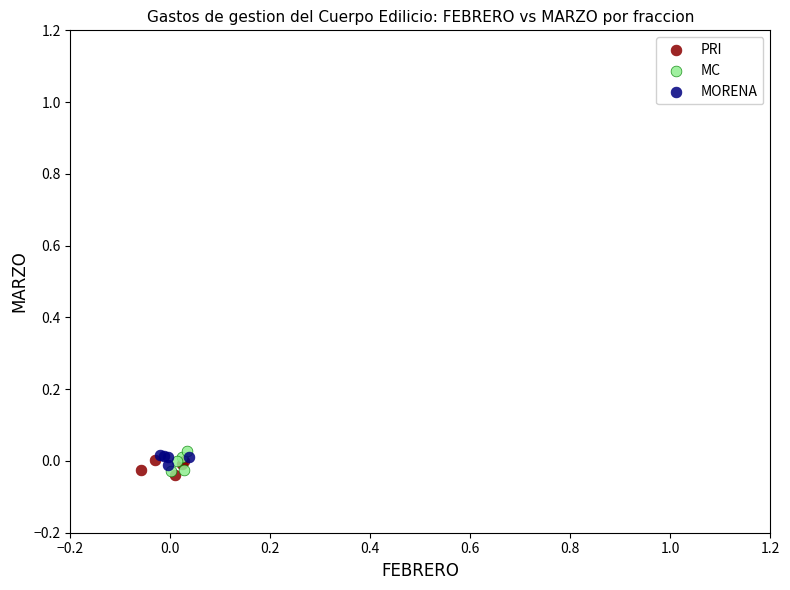

What are all the series names shown in the legend?

PRI, MC, MORENA